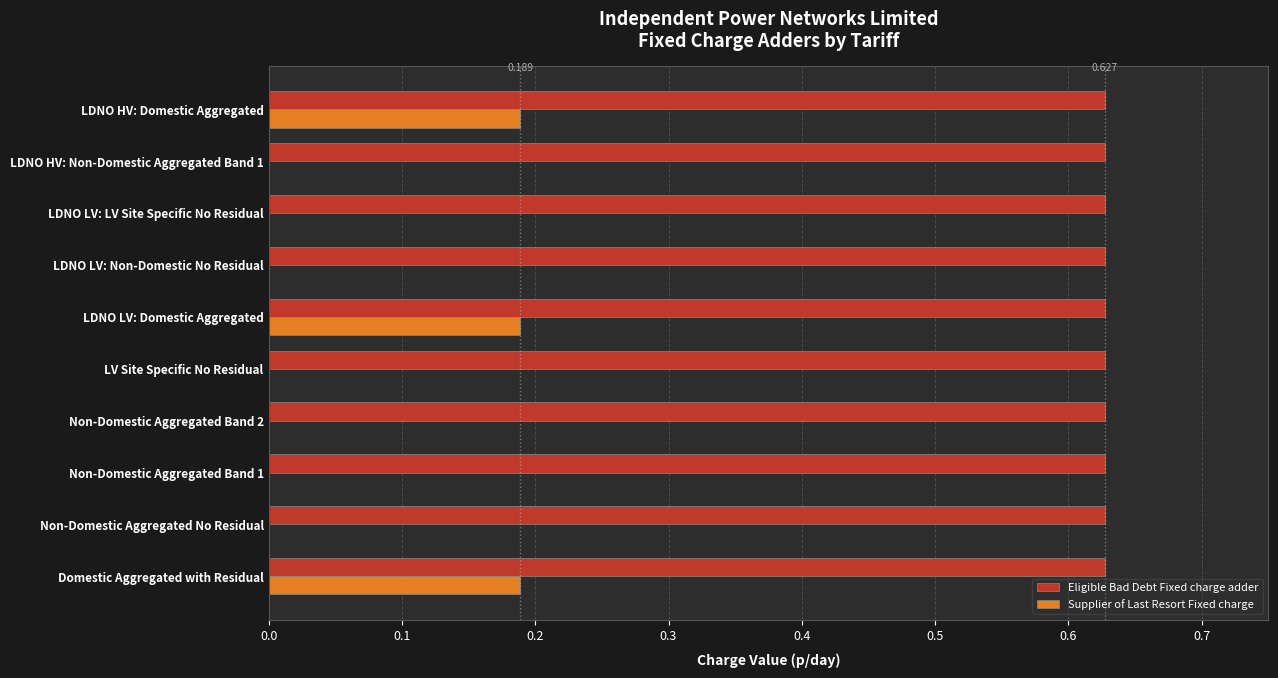

Between Domestic Aggregated with Residual and LDNO HV: Non-Domestic Aggregated Band 1, which series saw the biggest shift?

Supplier of Last Resort Fixed charge